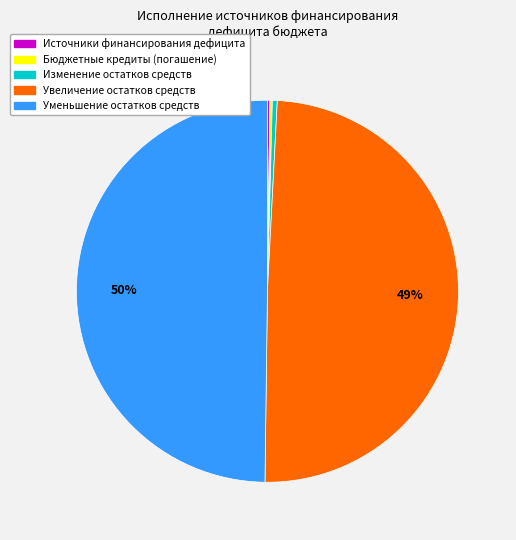

Is Увеличение остатков средств the majority of the pie?

No